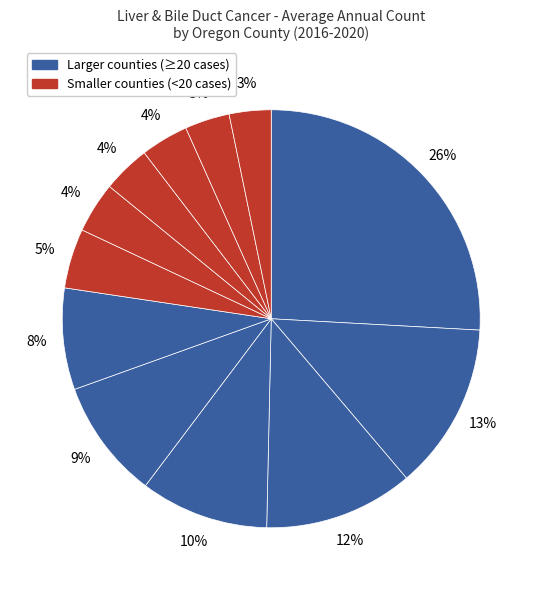

How many segments does this pie chart have?

12